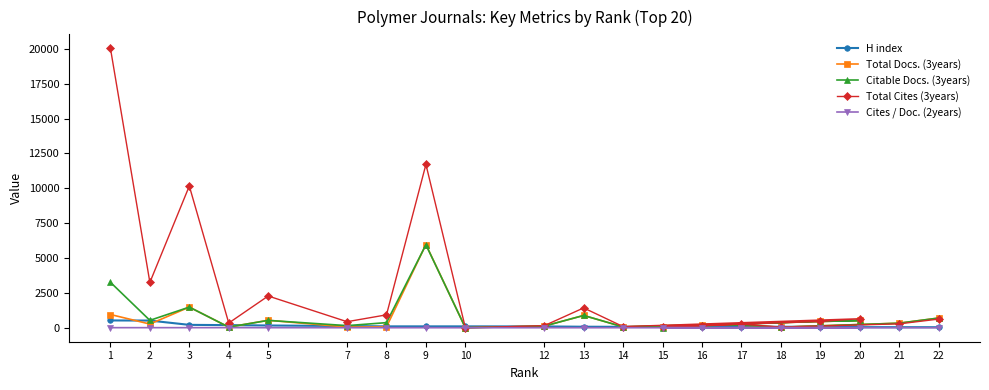

Which series has the largest total across all categories?

Total Cites (3years)